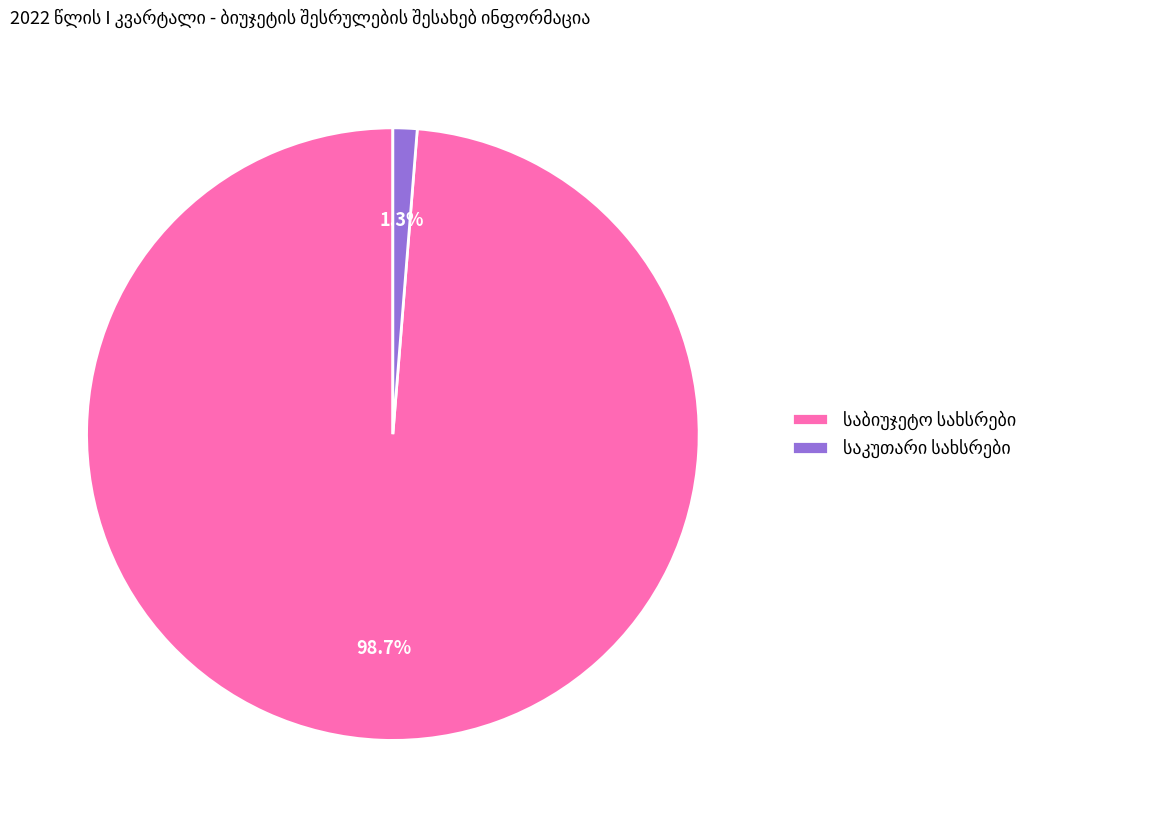

Is there any slice that represents more than half of the pie?

Yes